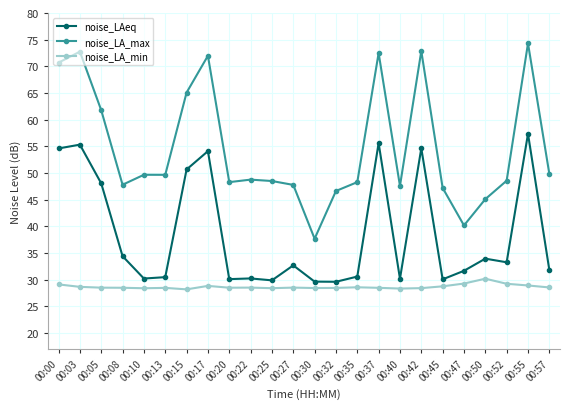

What is the difference between the highest and lowest values at 00:50?

14.9